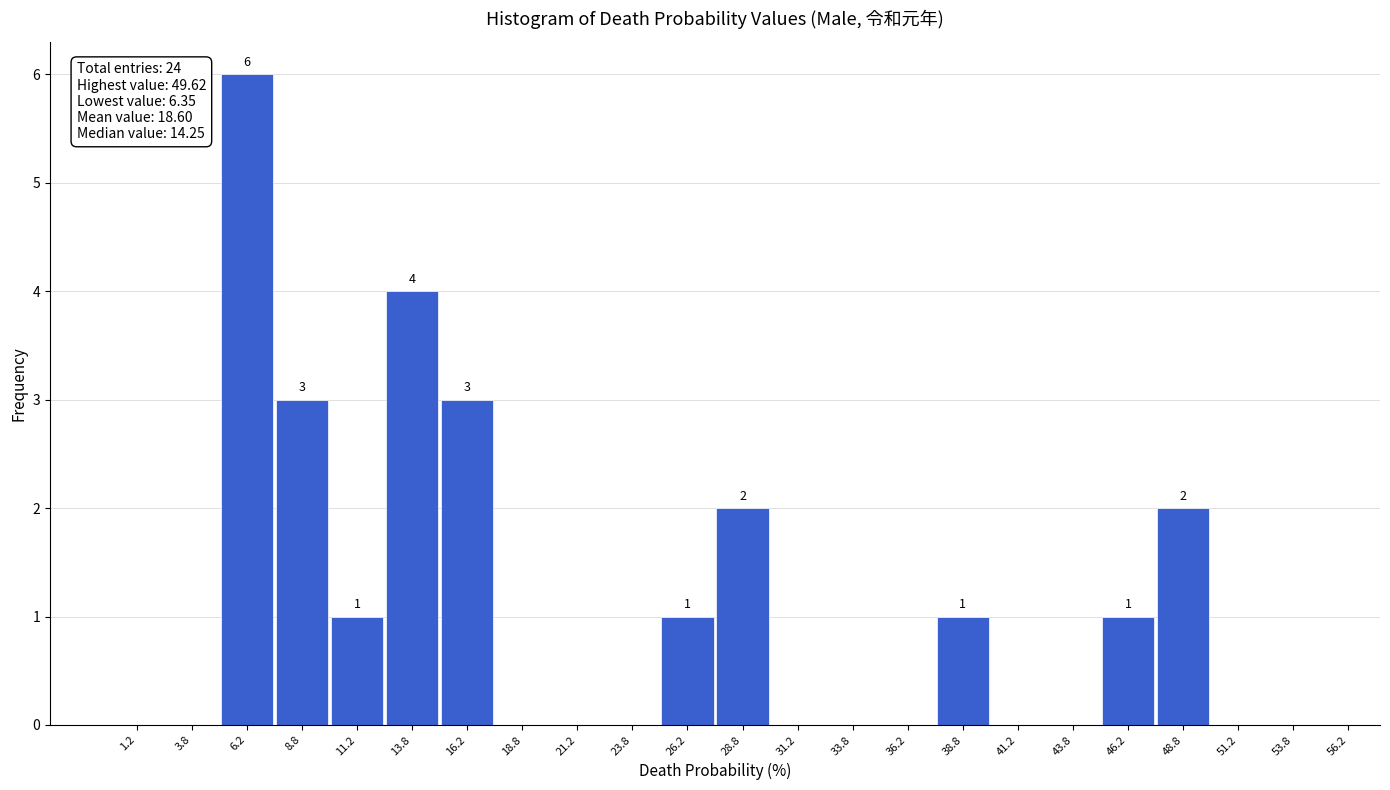

Which range on the x-axis has the tallest bar?

5.0 to 7.5